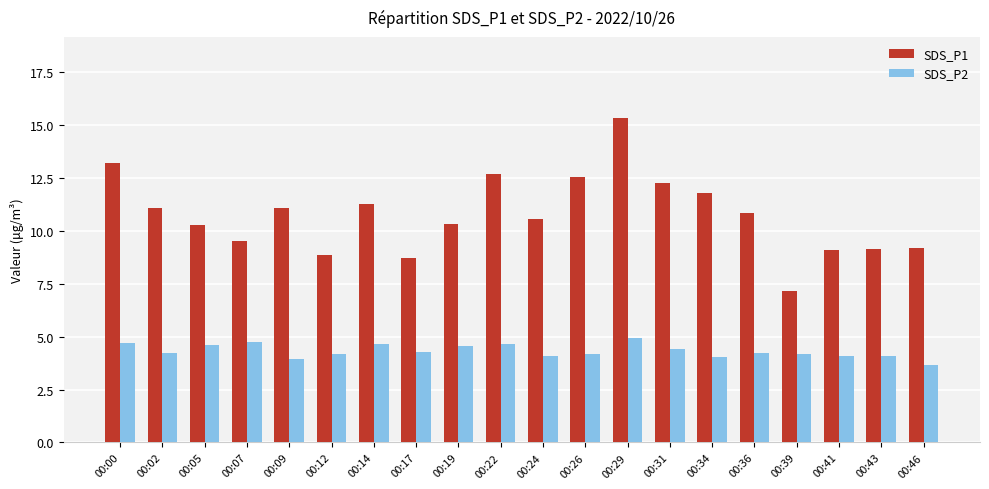

Rank the series at 00:29 from highest to lowest value.

SDS_P1, SDS_P2